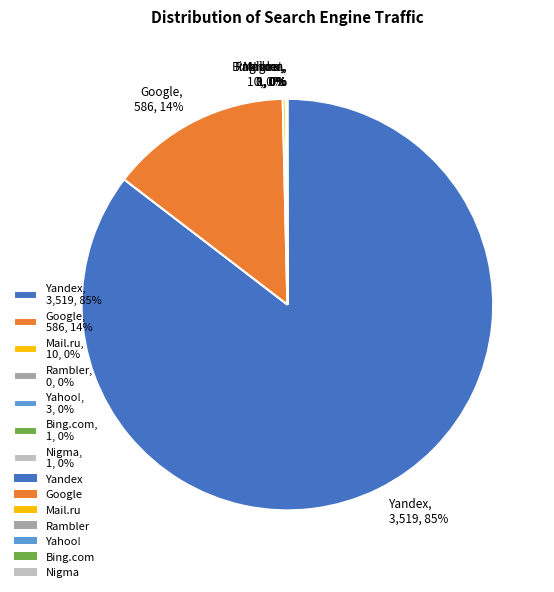

To the nearest percent, what is the average slice percentage?

14%